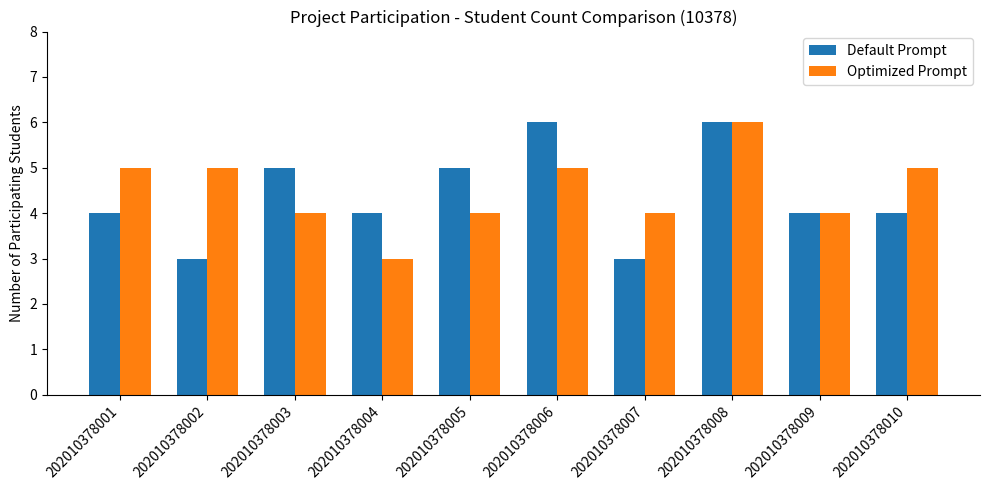

What is the difference between the maximum and minimum values in the Optimized Prompt series?

3